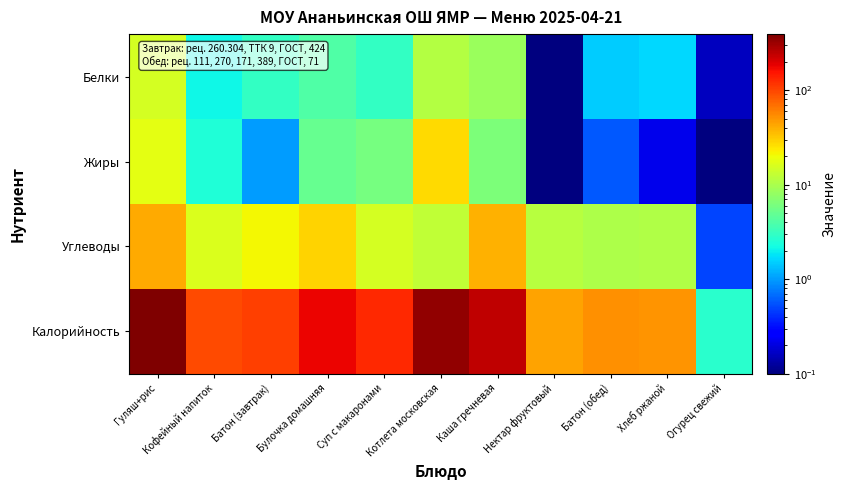

At how many categories does at least one series exceed 230?

3